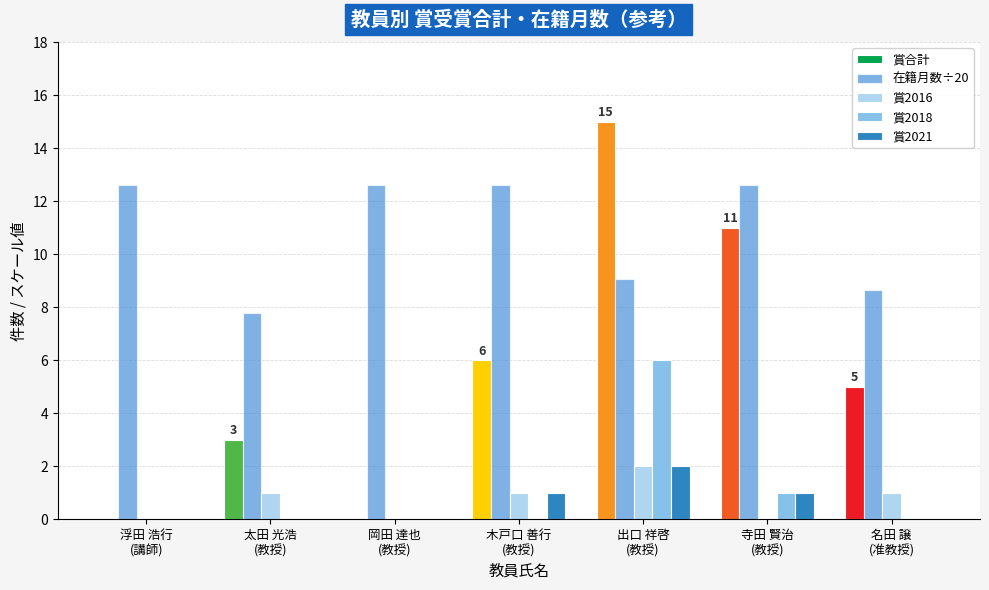

What is the sum of all 賞2021 values?

4.0